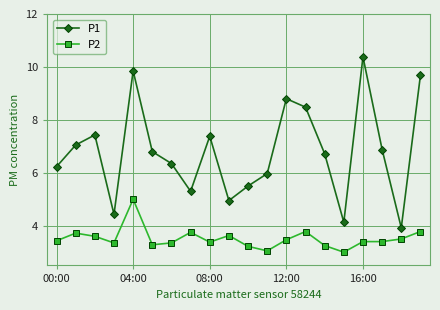

Which series has the widest spread of values?

P1